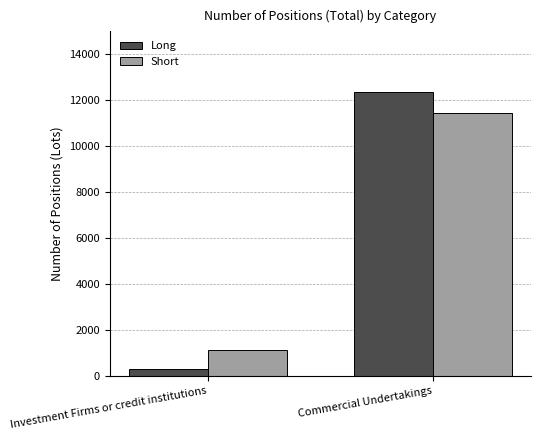

At how many categories does at least one series exceed 8830?

1